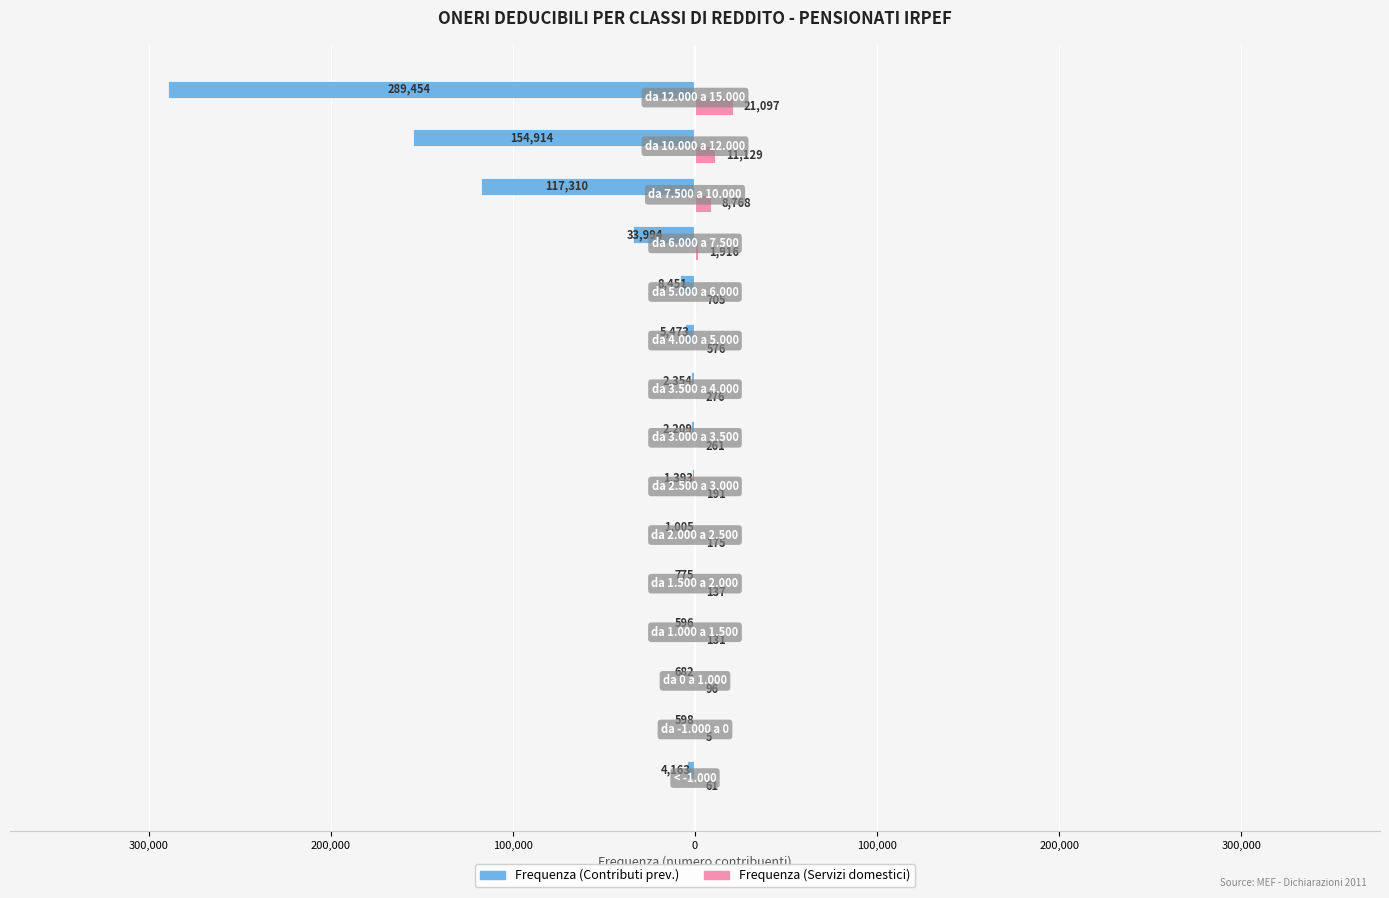

What are all the series names shown in the legend?

Frequenza (Contributi prev.), Frequenza (Servizi domestici)